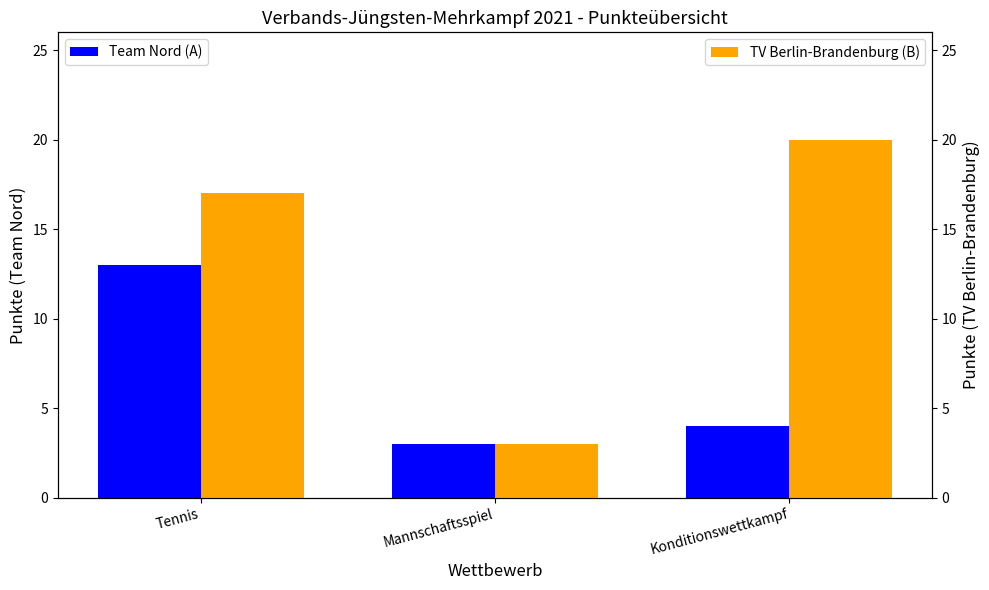

How many TV Berlin-Brandenburg (B) values are between 3 and 20?

3